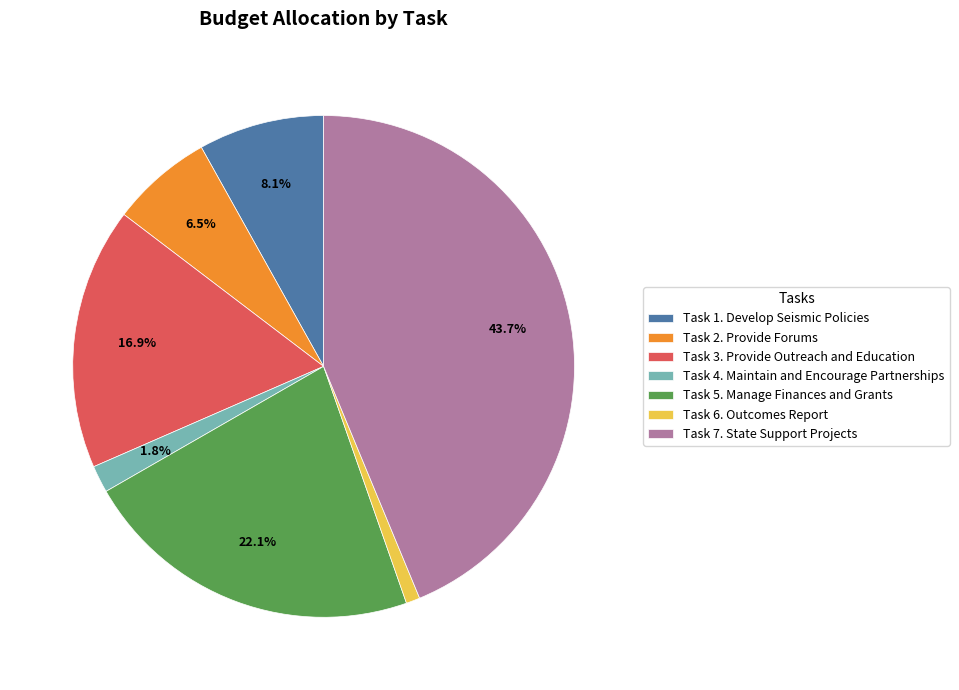

Which slice is the smallest?

Task 6. Outcomes Report